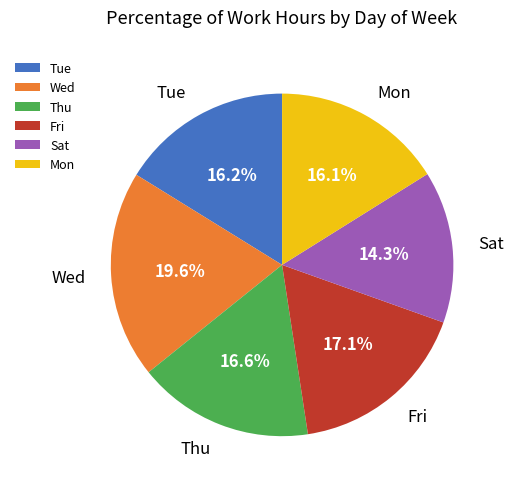

Does Tue represent more than half of the total?

No